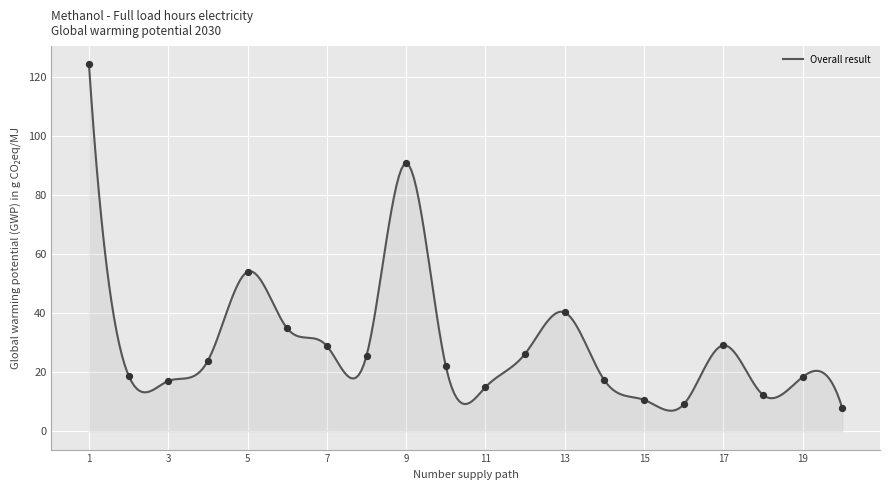

What is the change in value from 13 to 14?

-23.0